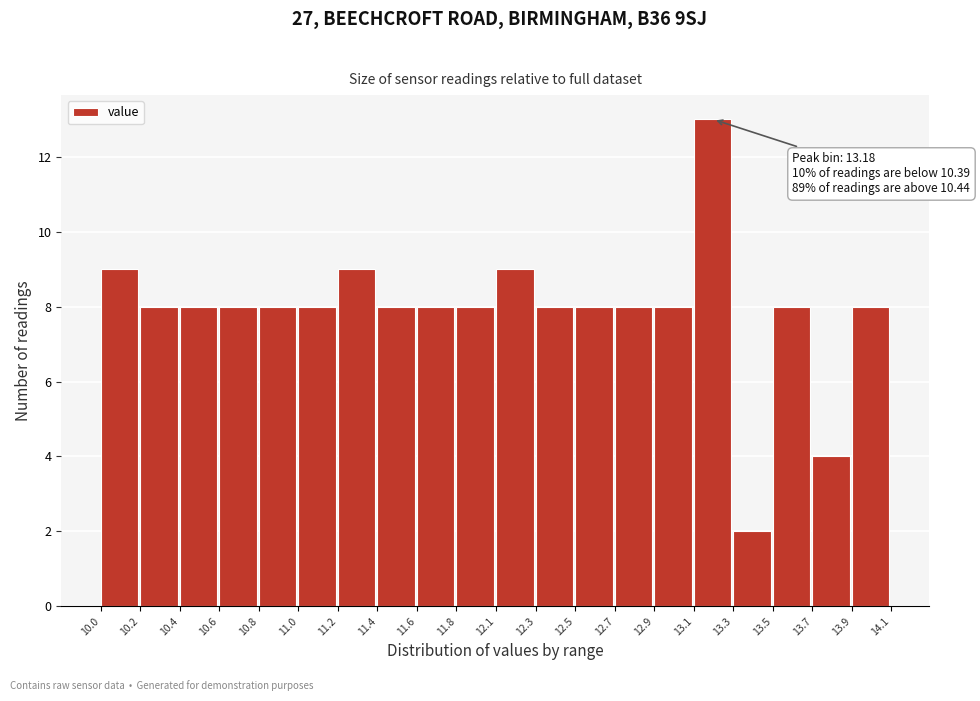

Reading left to right, transcribe all the data shown in this chart.

9	8	8	8	8	8	9	8	8	8	9	8	8	8	8	13	2	8	4	8